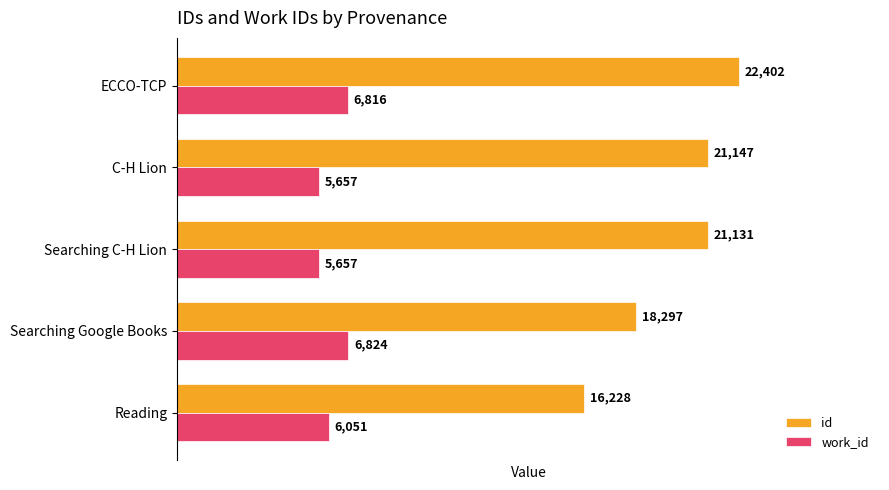

Where is id nearest to the value 19315?

Searching Google Books